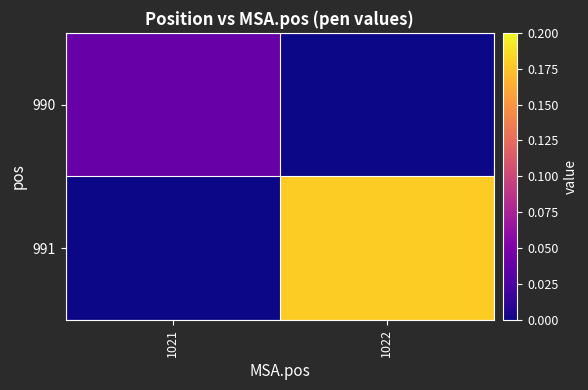

Between 1021 and 1022, which is larger?

1021